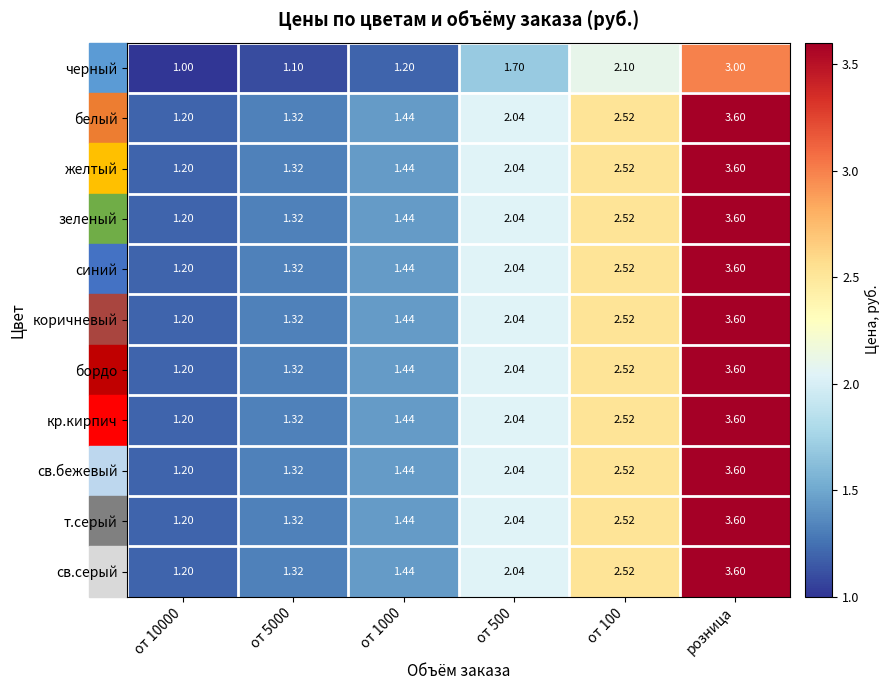

At how many categories does at least one series exceed 3?

1